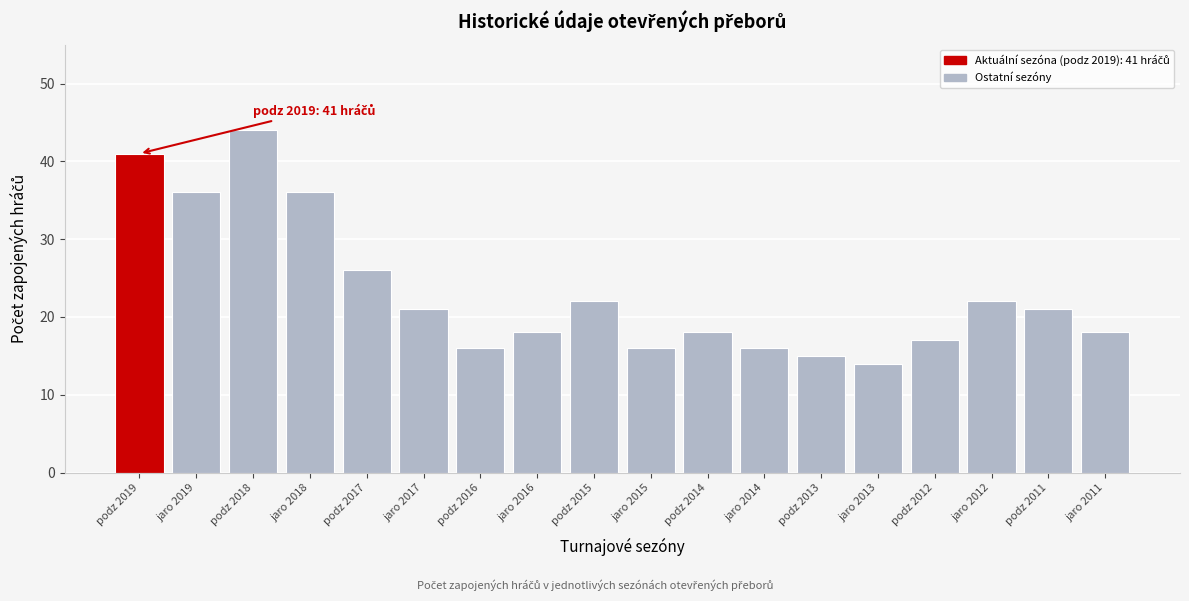

Reading right to left, list all the values displayed in this chart.

18	21	22	17	14	15	16	18	16	22	18	16	21	26	36	44	36	41